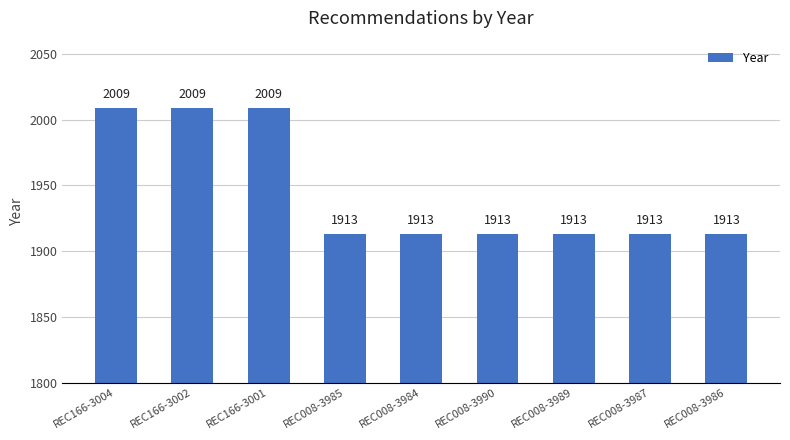

Reading left to right, what are all the values shown in this chart?

2009	2009	2009	1913	1913	1913	1913	1913	1913